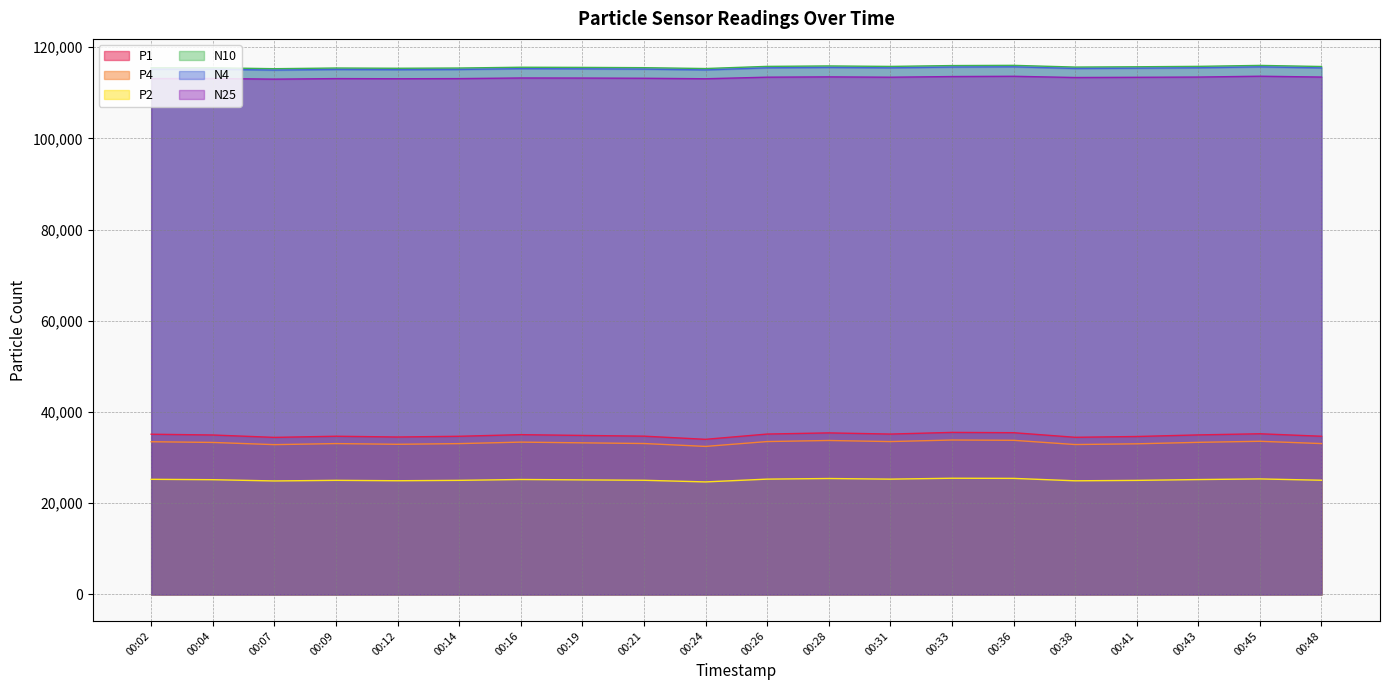

What value does the P2 series have at 00:12?

24937.3